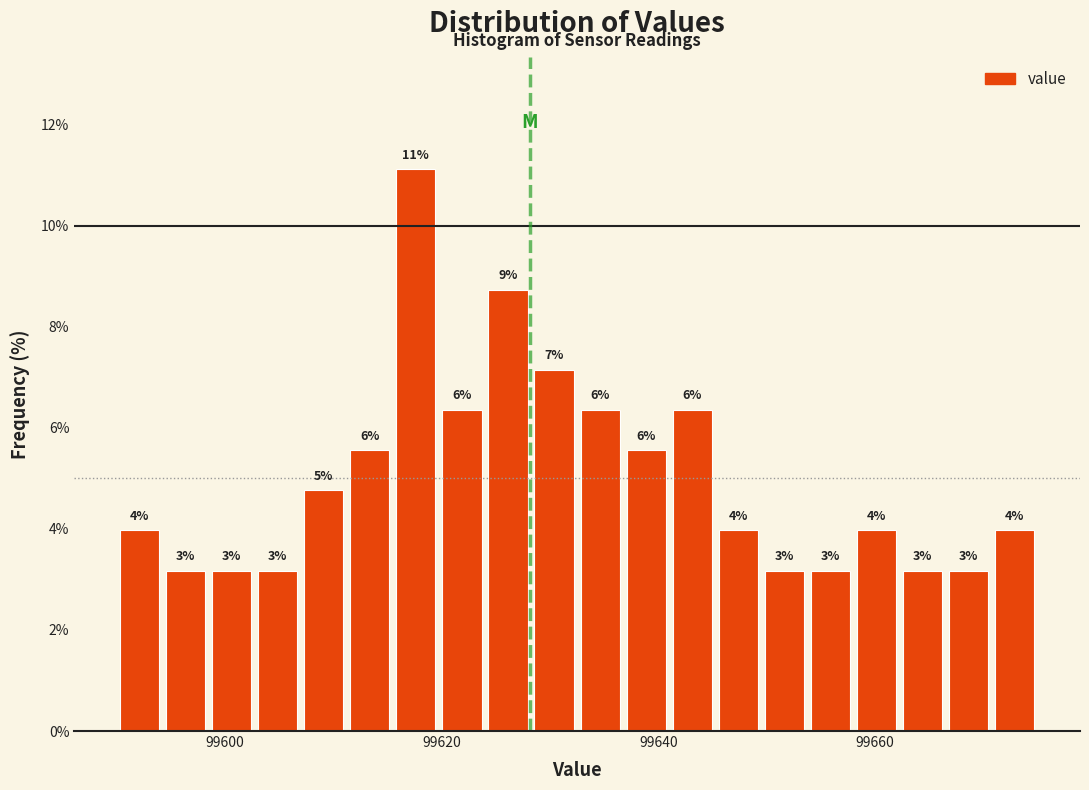

Read against the x-axis, roughly where is the centre of the tallest bar?

99618